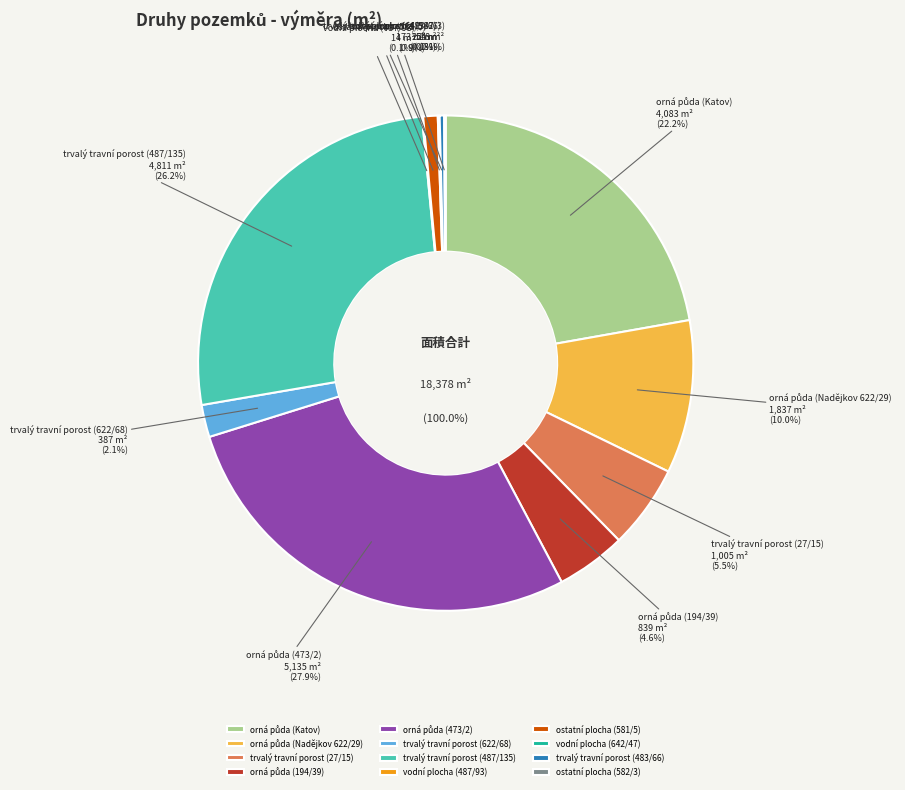

What portion of the pie excludes orná půda (Katov)?

77.8%